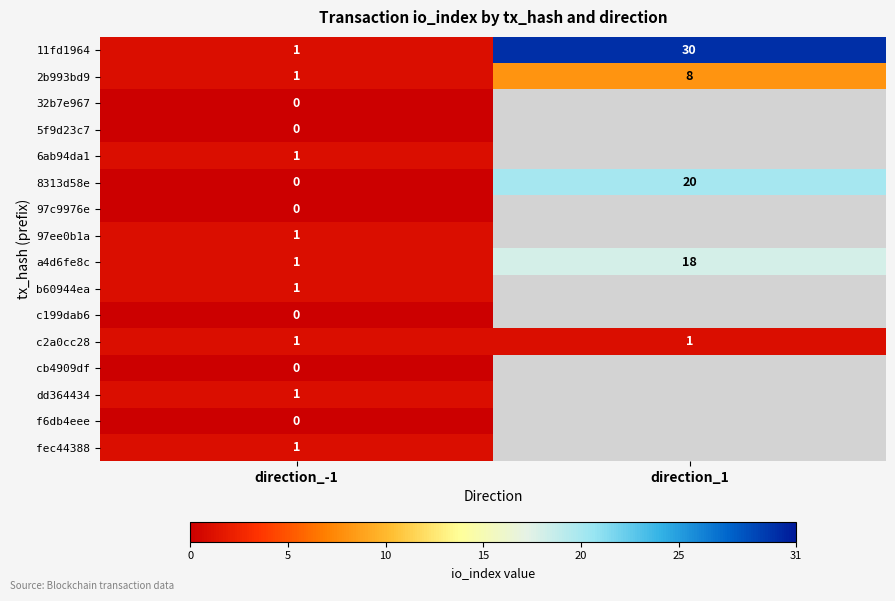

Is the value of b60944ea at direction_-1 greater than the value of 8313d58e at direction_-1?

Yes